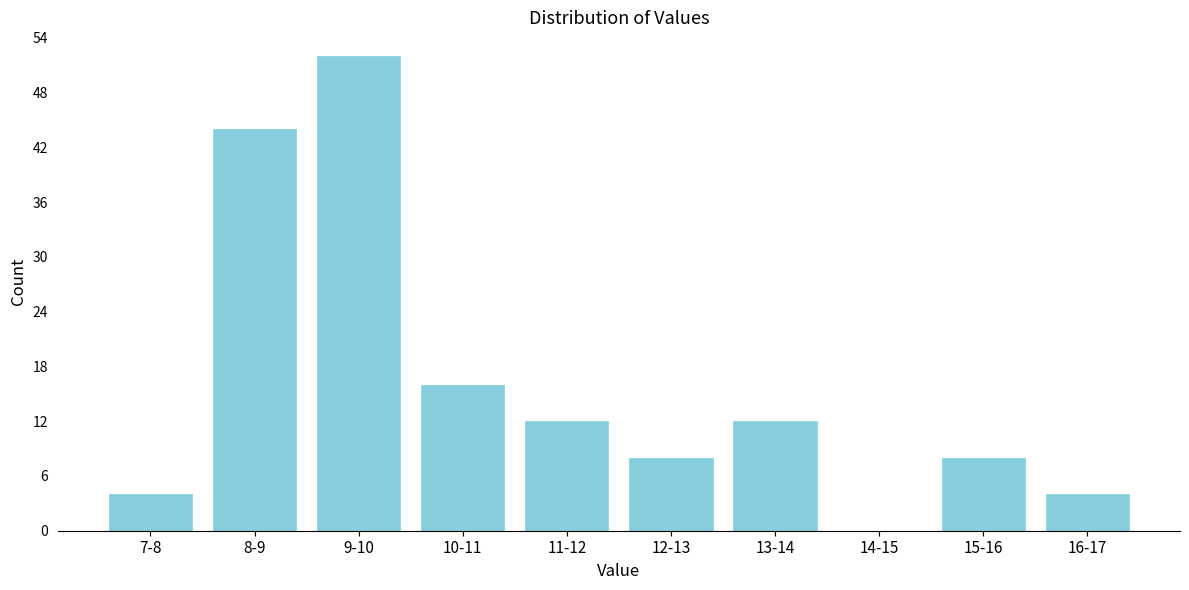

Reading left to right, extract all data points from this chart.

7-8=4	8-9=44	9-10=52	10-11=16	11-12=12	12-13=8	13-14=12	14-15=0	15-16=8	16-17=4